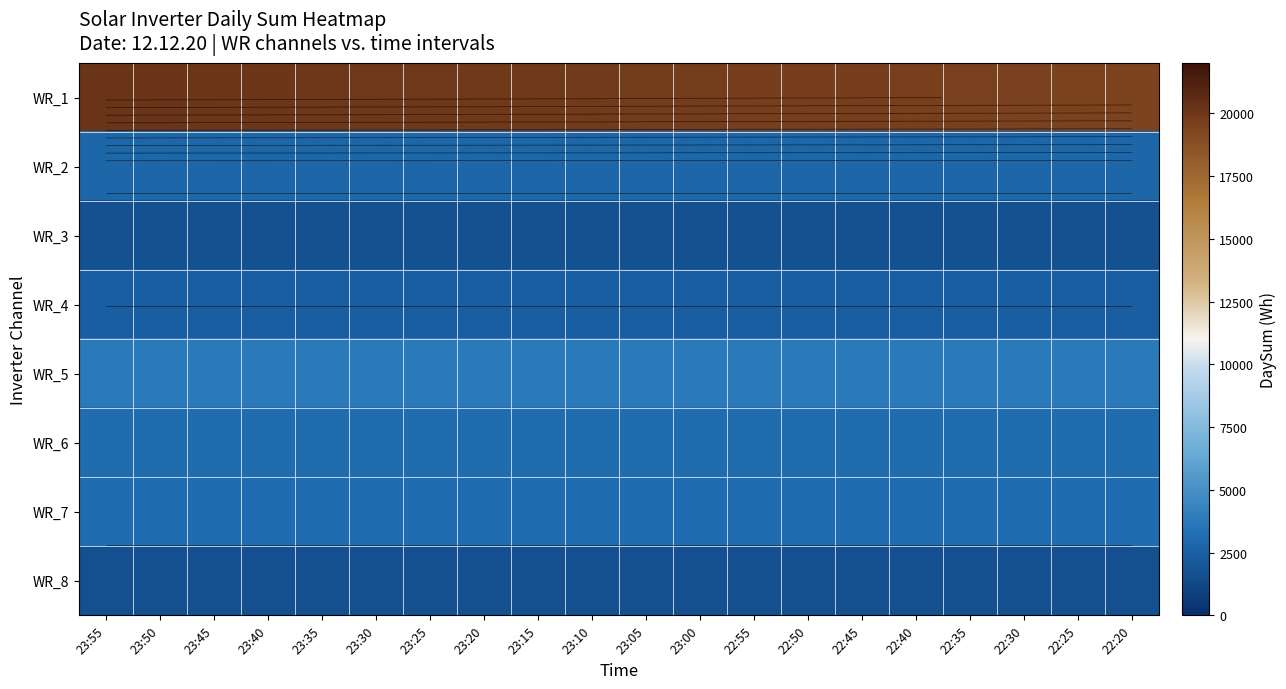

Is the value of WR_8 at 22:45 greater than the value of WR_1 at 22:50?

No